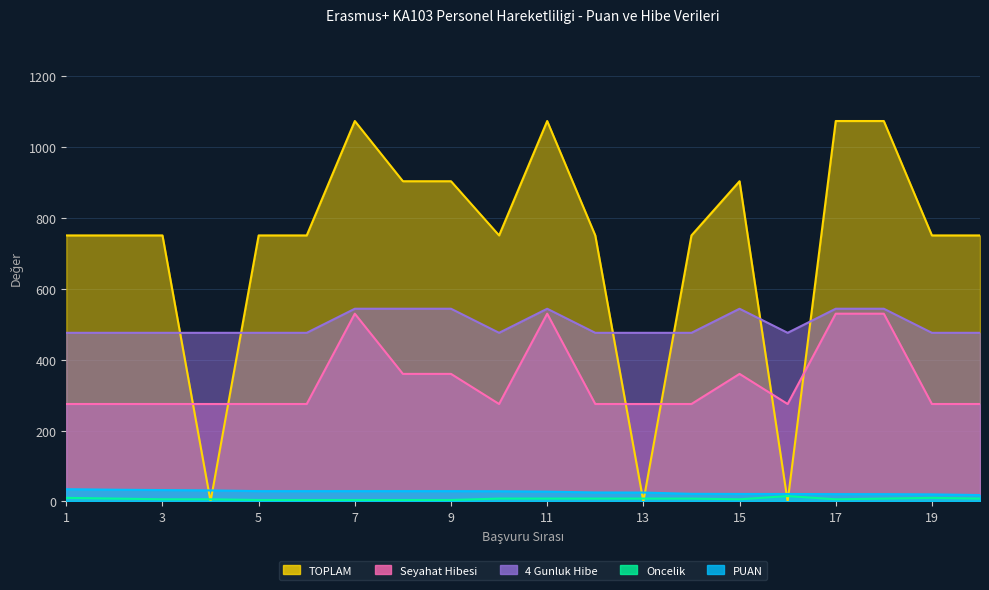

At which category does the chart reach its peak across all series?

7